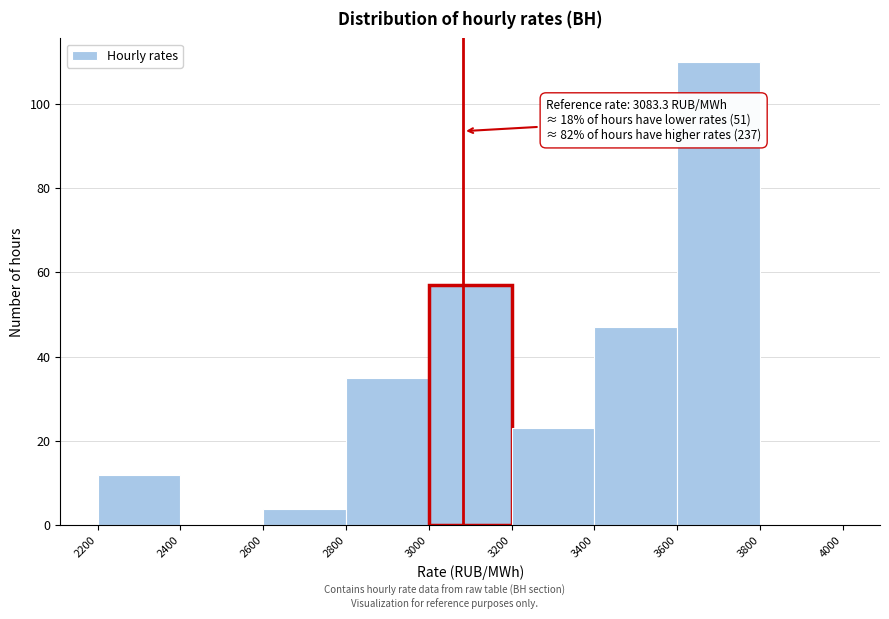

Which range on the x-axis has the tallest bar?

3600 to 3800